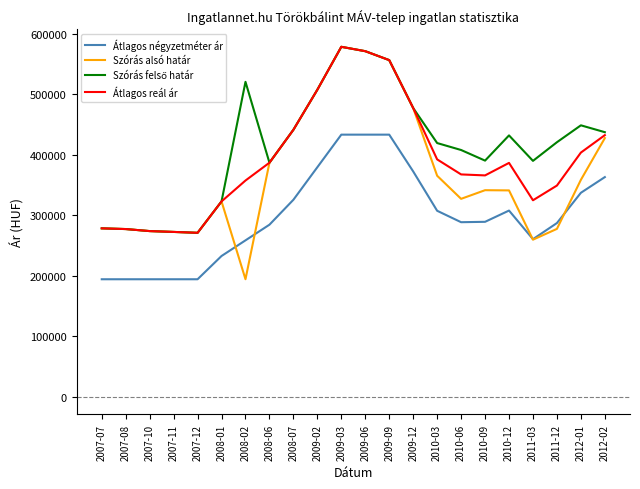

In Átlagos reál ár, how many points are lower than both neighbors (excluding endpoints)?

3